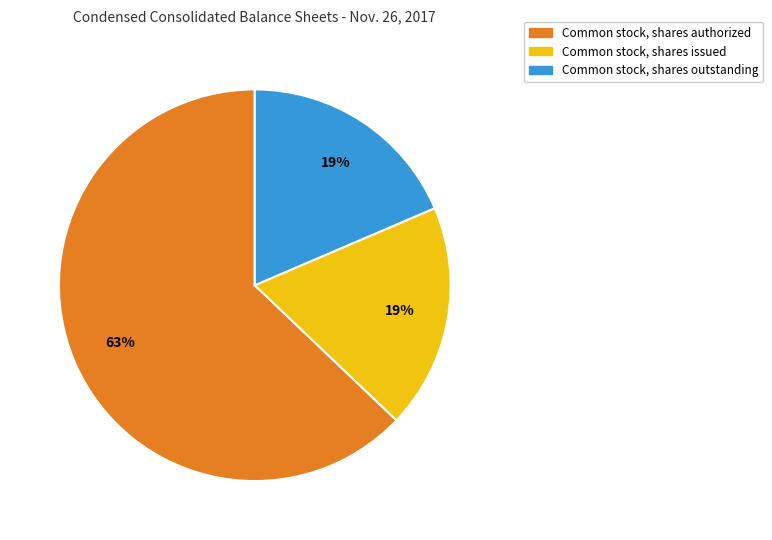

Does any single category account for the majority?

Yes